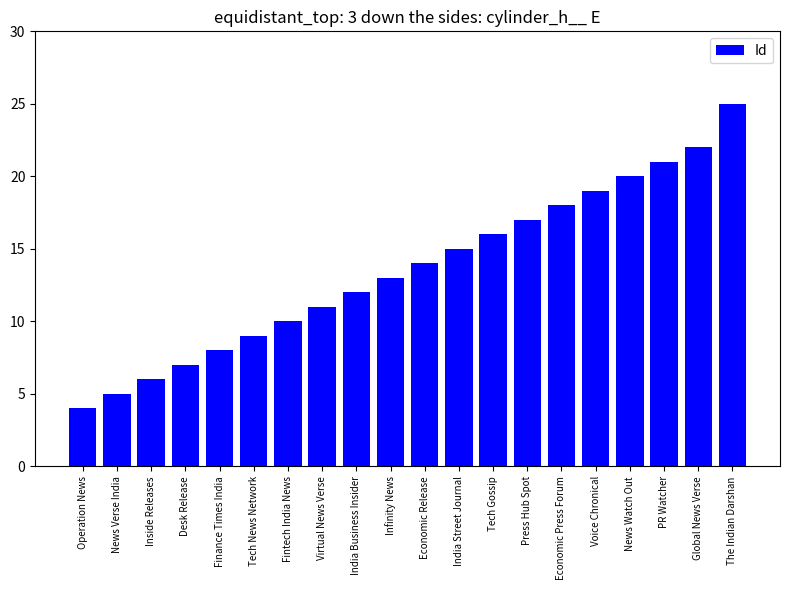

What is the sum of the values at Desk Release and Press Hub Spot?

24